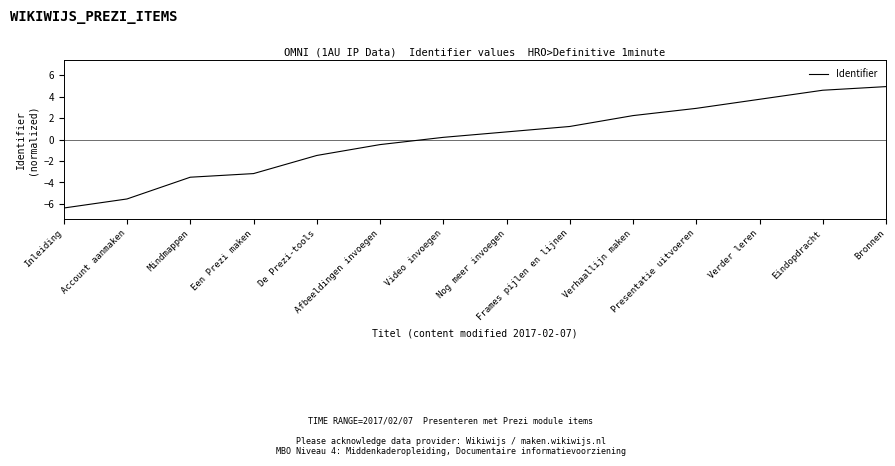

How many categories are shown in the chart?

14